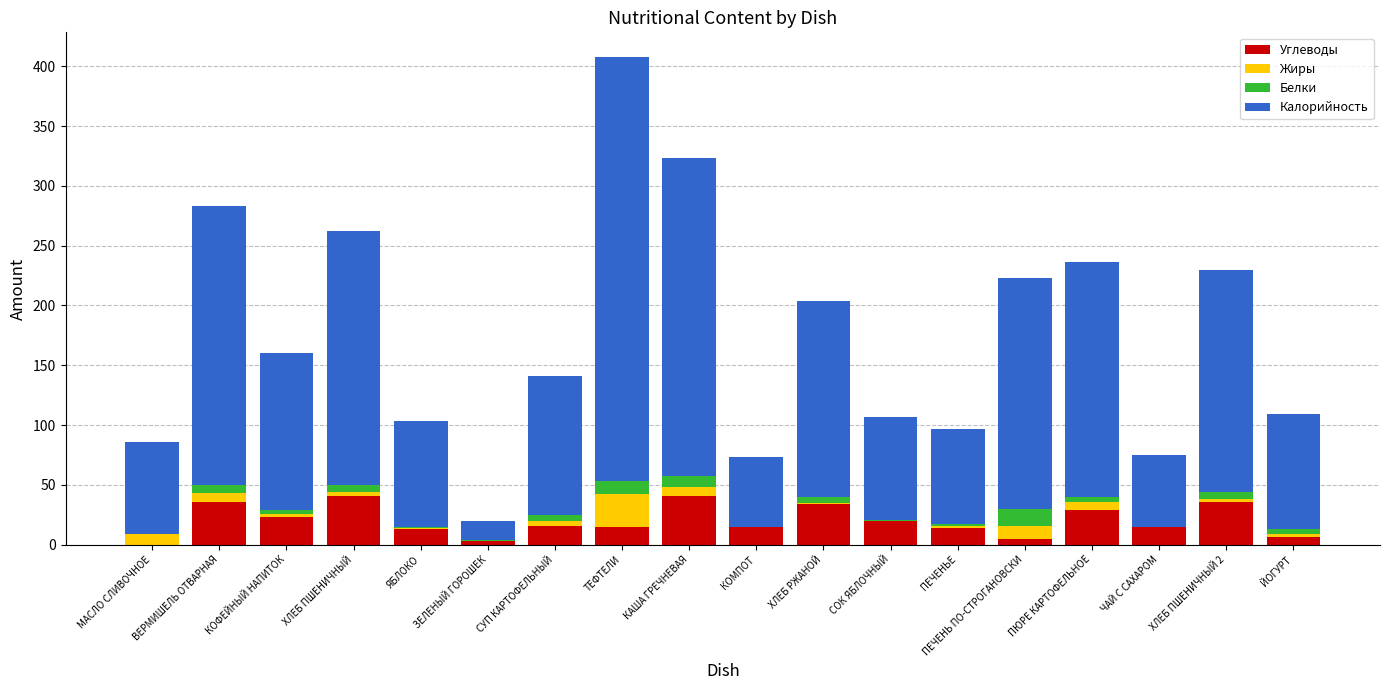

What is the sum of all Углеводы values?

362